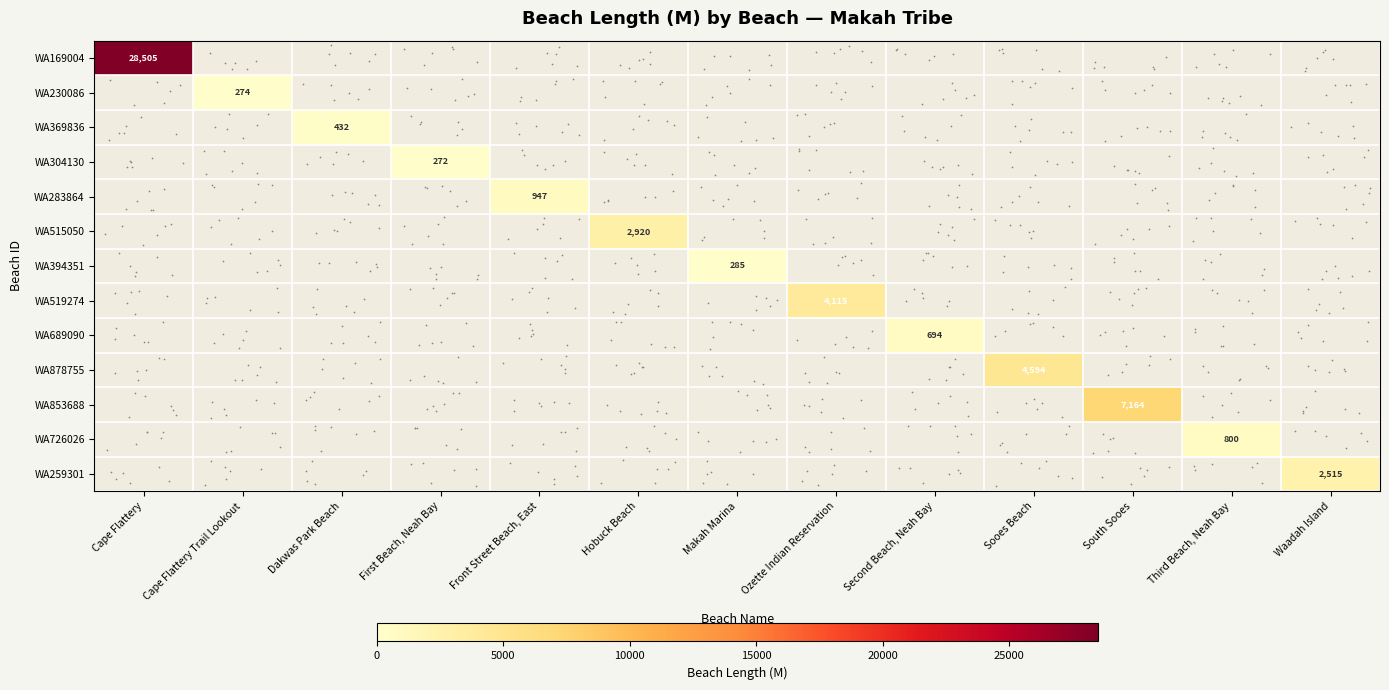

How many distinct data groups are displayed?

13